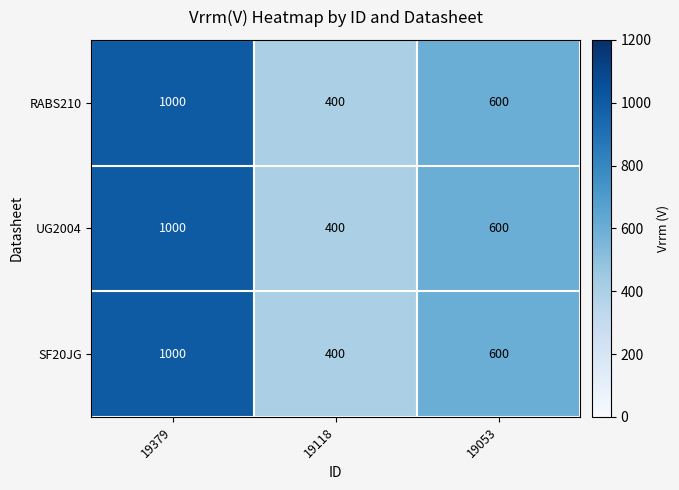

Which category has the highest value across all series?

19379